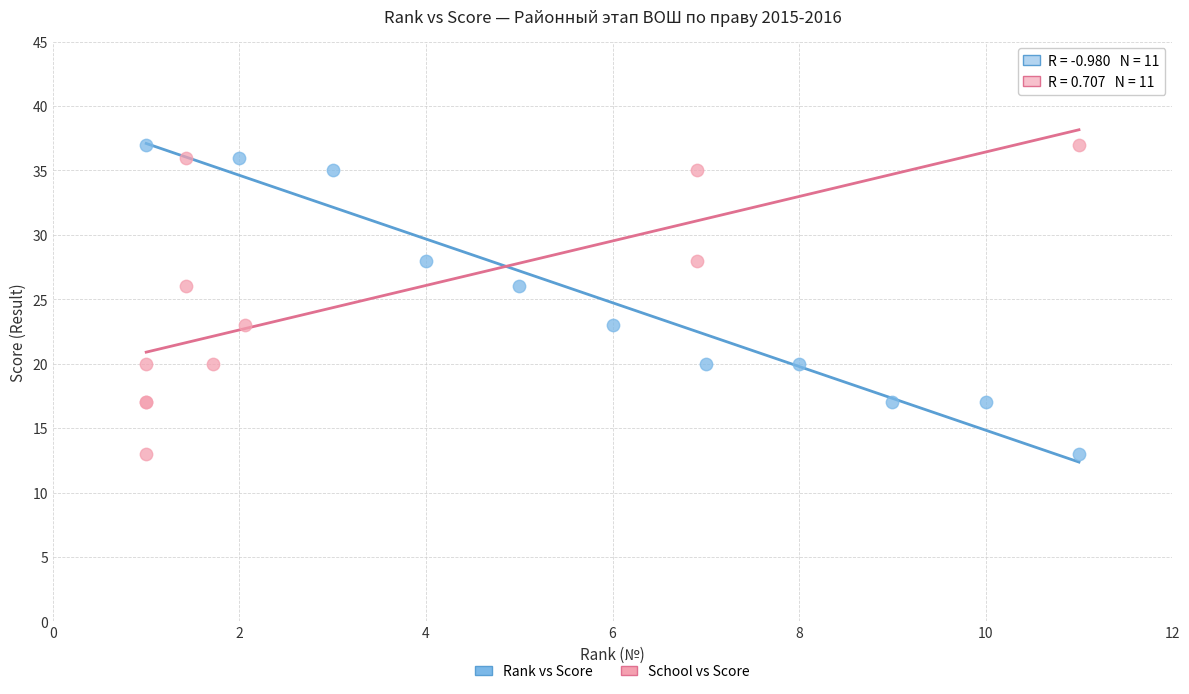

What are all the series names shown in the legend?

Rank vs Score, School vs Score